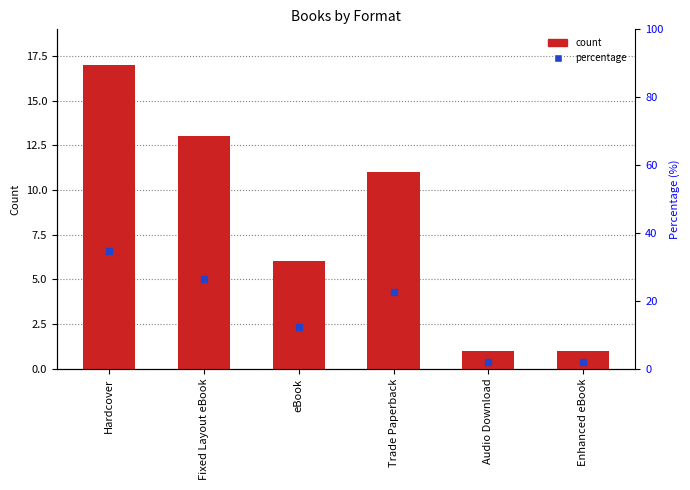

True or false: the data shows 6 at Fixed Layout eBook.

False